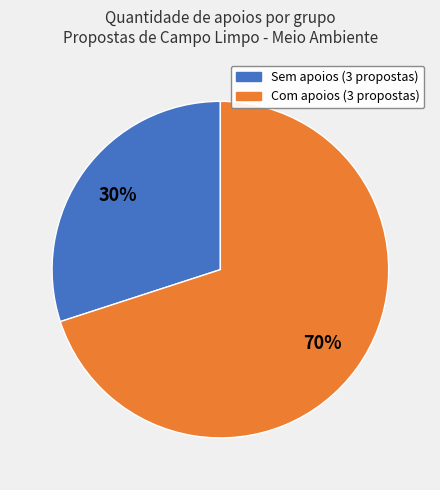

Is there a majority slice in this chart?

Yes